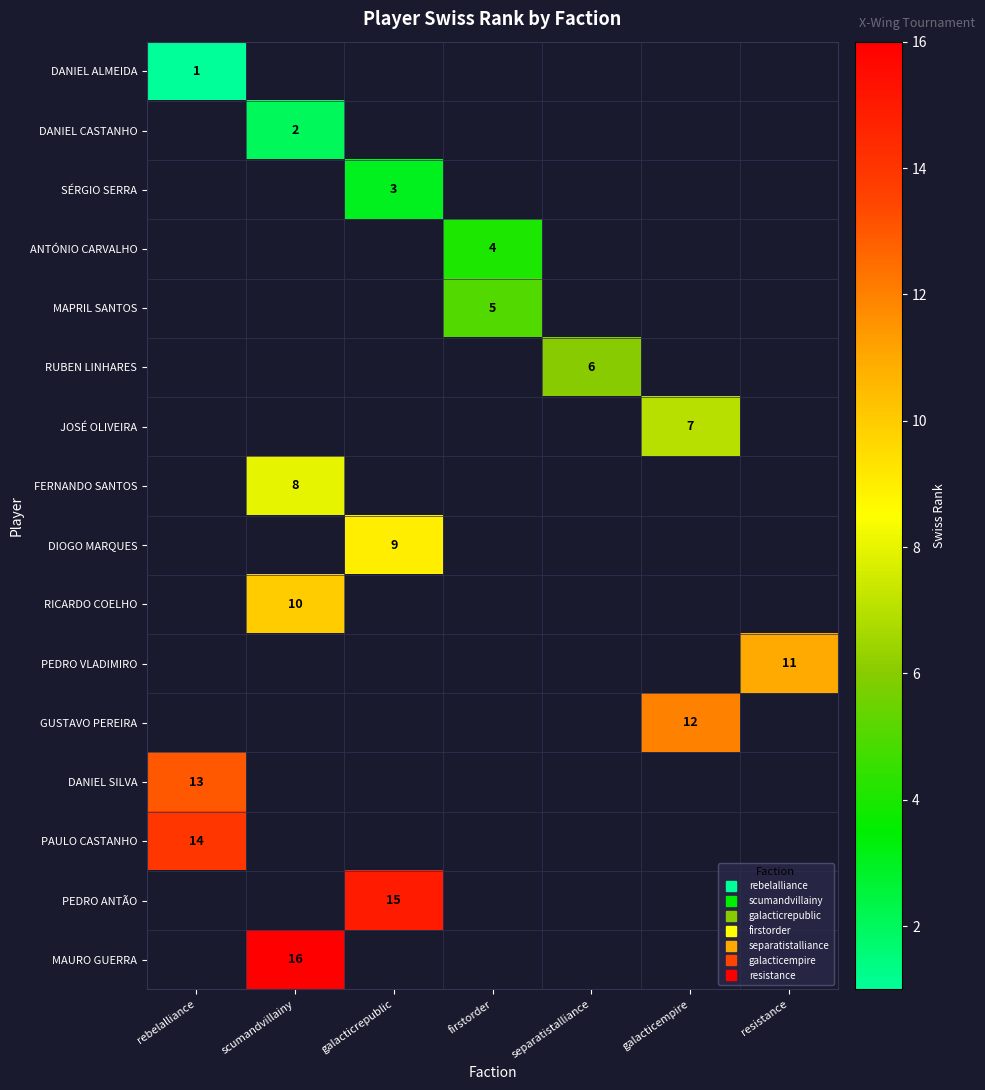

What is the maximum value shown in the chart?

16.0